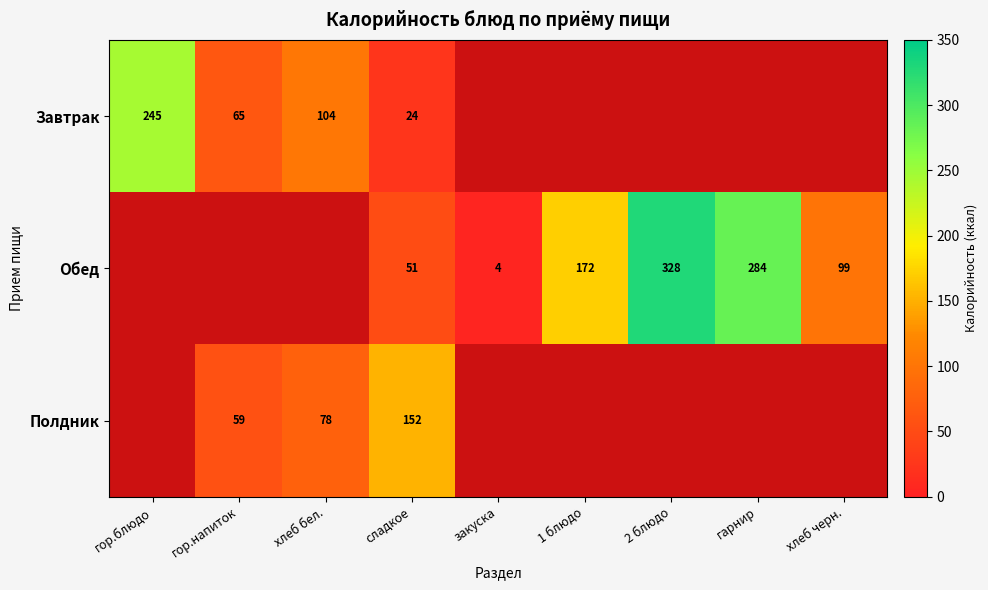

The value of Полдник at сладкое is 90.7. True or false?

False